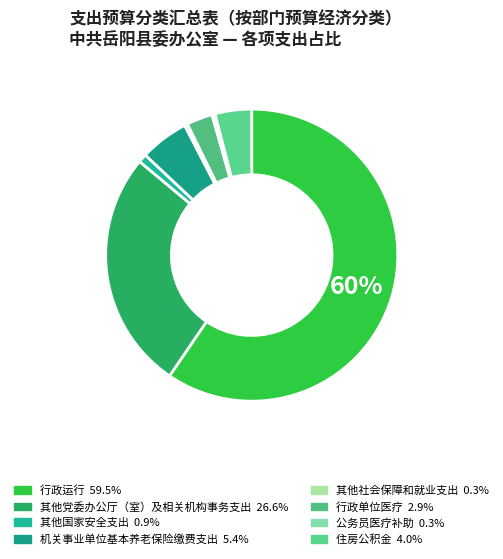

True or false: 机关事业单位基本养老保险缴费支出 accounts for 5% of the total.

True